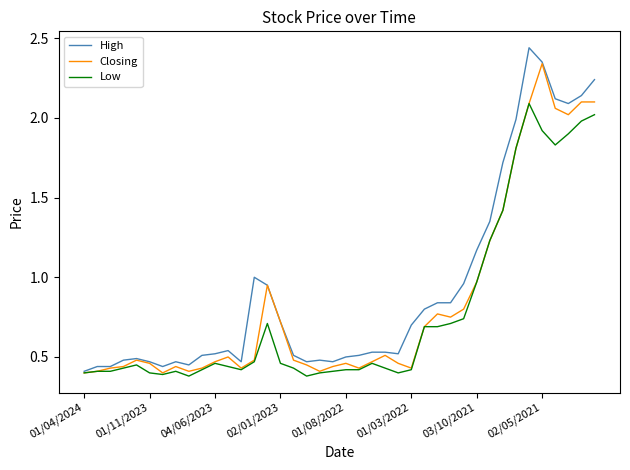

Which series has the widest spread of values?

High